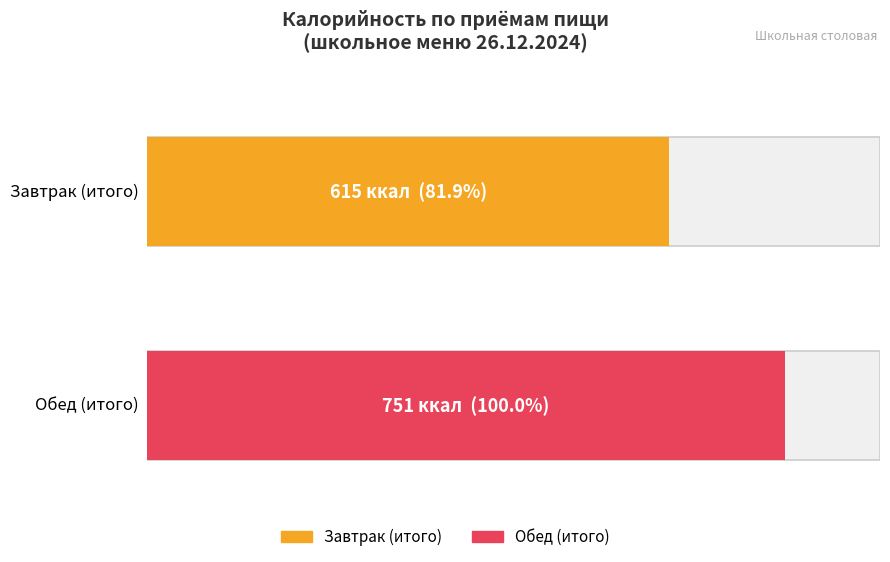

What is the approximate value of Калорийность at Завтрак (итого), to the nearest 10?

620